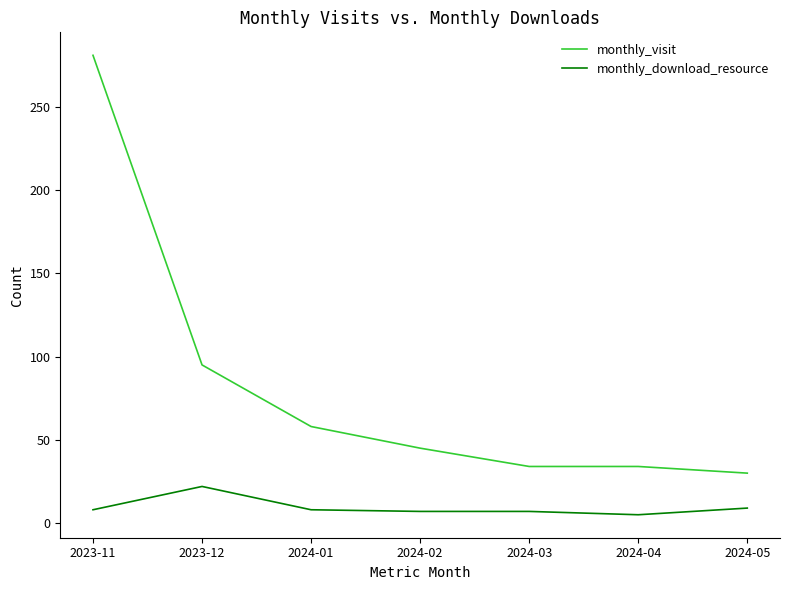

What is the average value of the monthly_visit series?

82